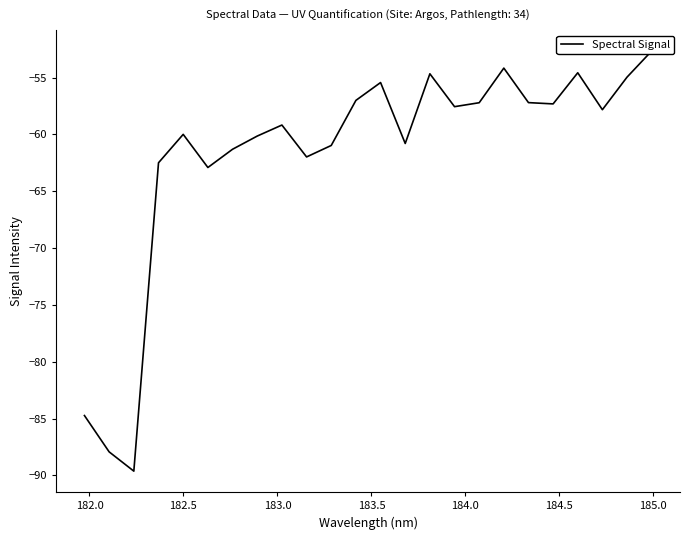

What is the smallest value displayed?

-89.6